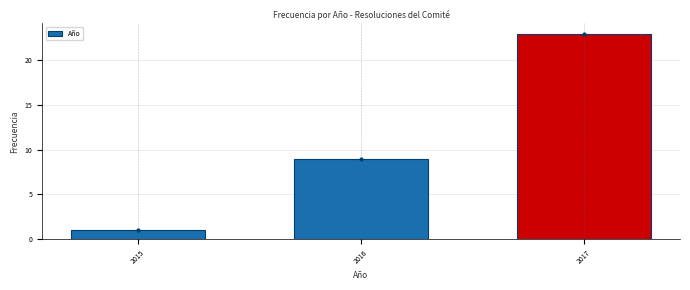

Reading left to right, list all the values displayed in this chart.

1	9	23